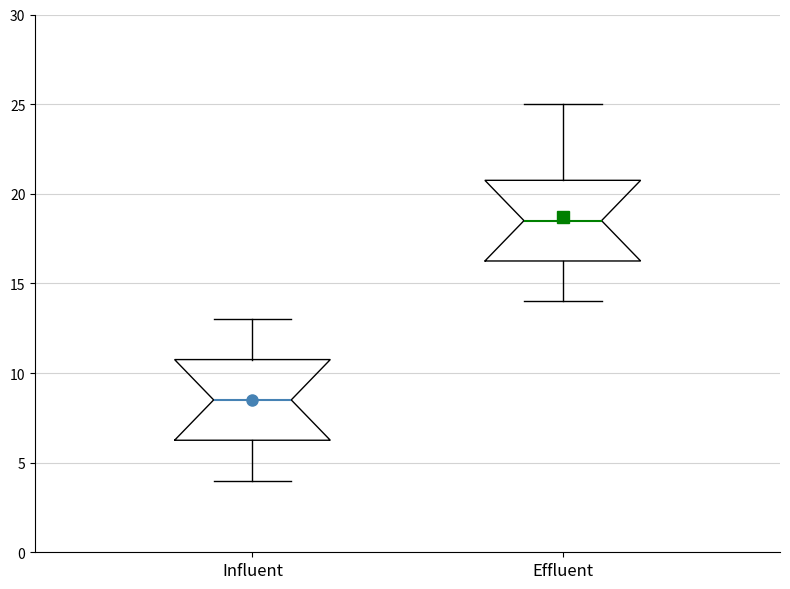

Where does the lower whisker of the box for Effluent end on the y-axis? The values are not printed on the chart, so give them approximately, as read against the axis.

14.0